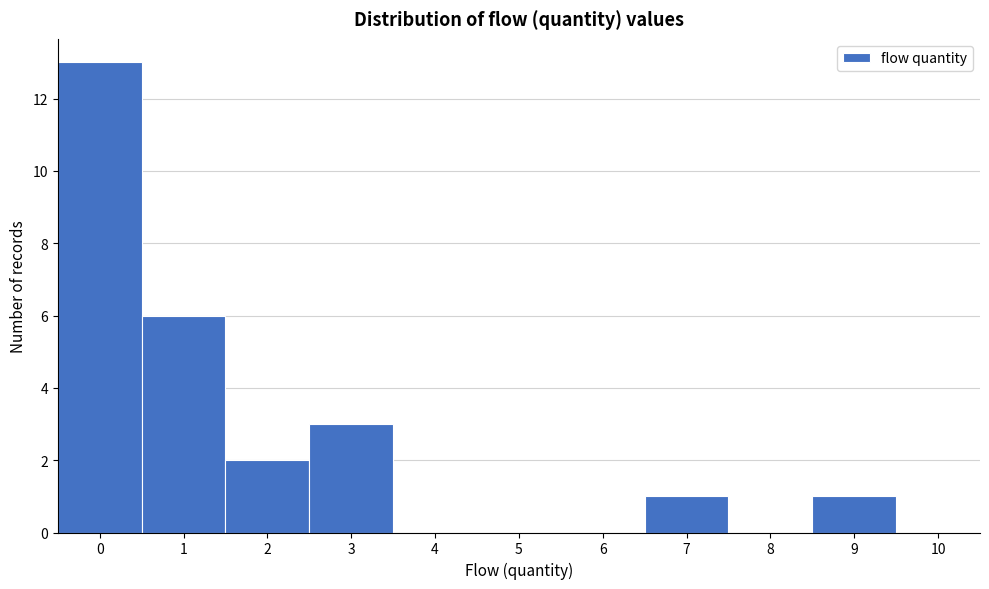

Which range on the x-axis has the tallest bar?

-0.5 to 0.5